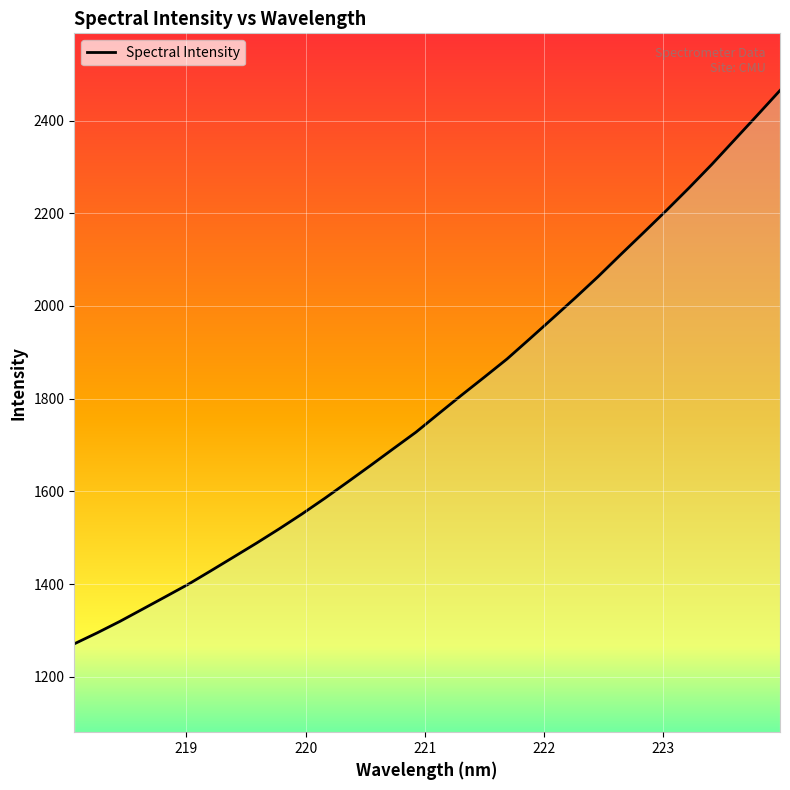

What is the greatest value displayed?

2464.9